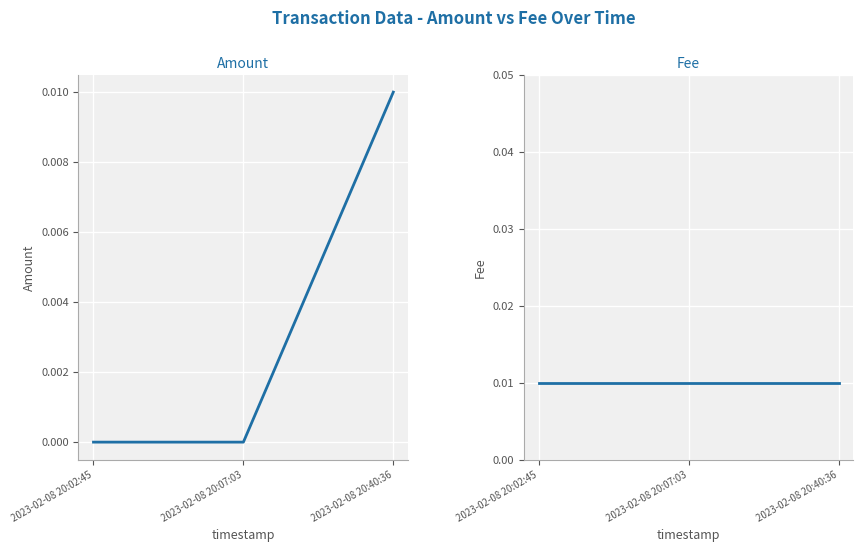

What is the label of the 3rd point from the left?

2023-02-08 20:40:36